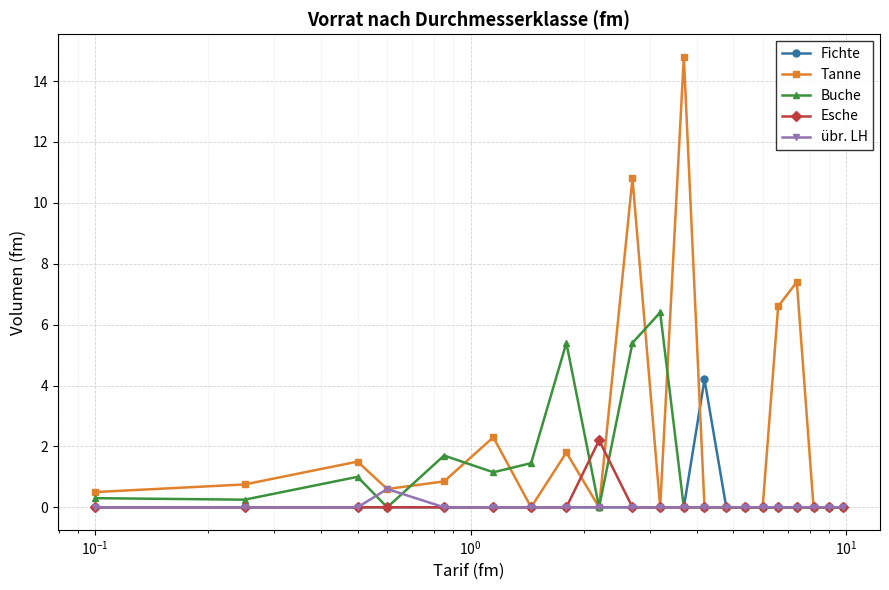

How many lines are shown in the chart?

5